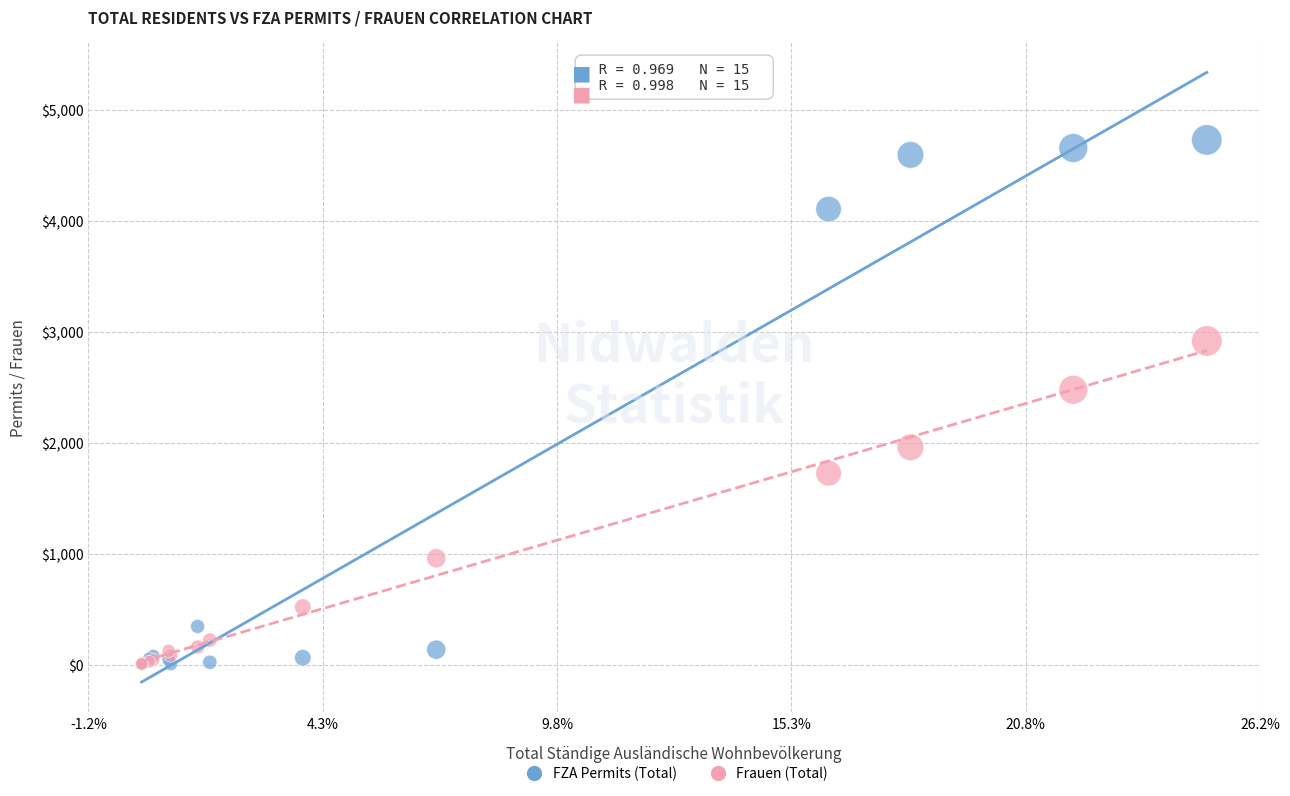

In the Frauen (Total) series, what Y value is closest to 1462?

1726